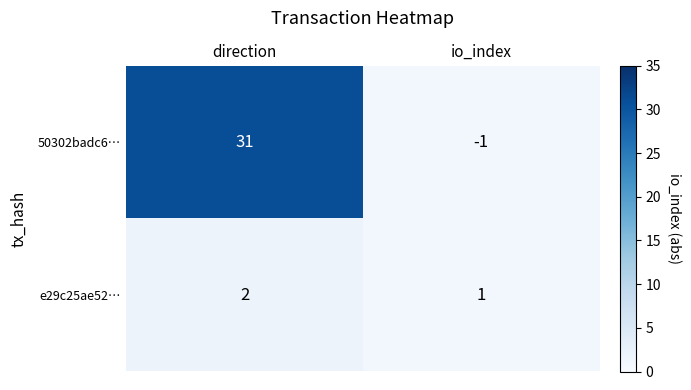

Which series changed the most between direction and io_index?

50302badc6…